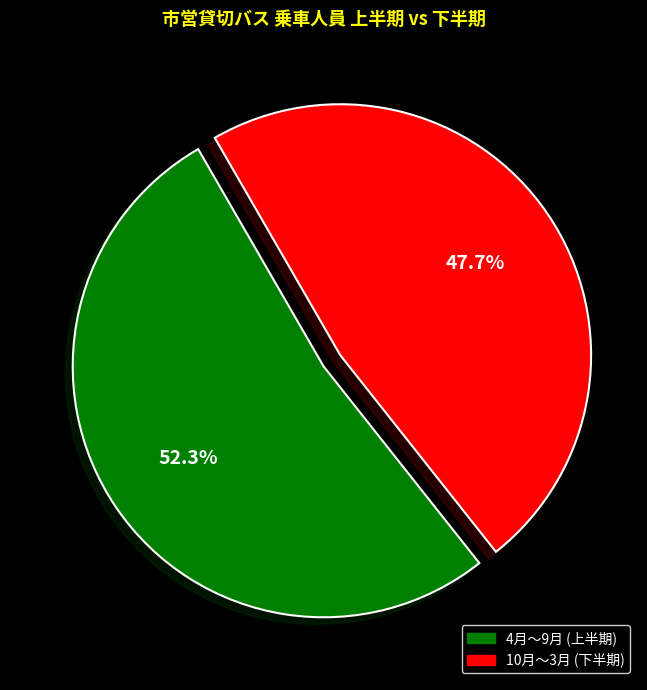

How many slices are in this pie chart?

2